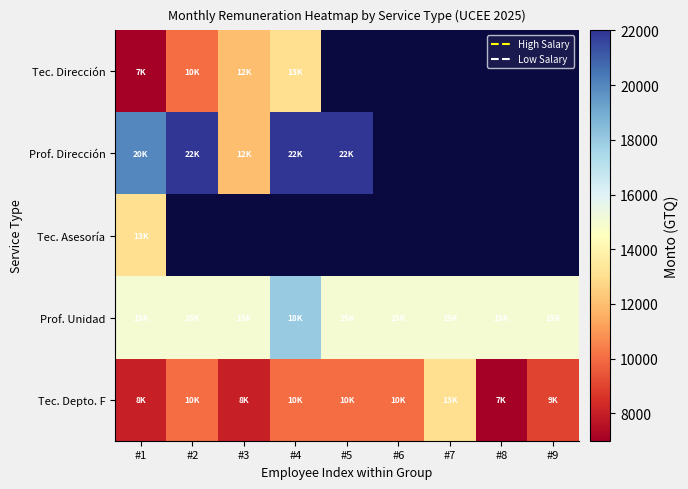

Which series changed the most between #4 and #6?

Prof. Unidad